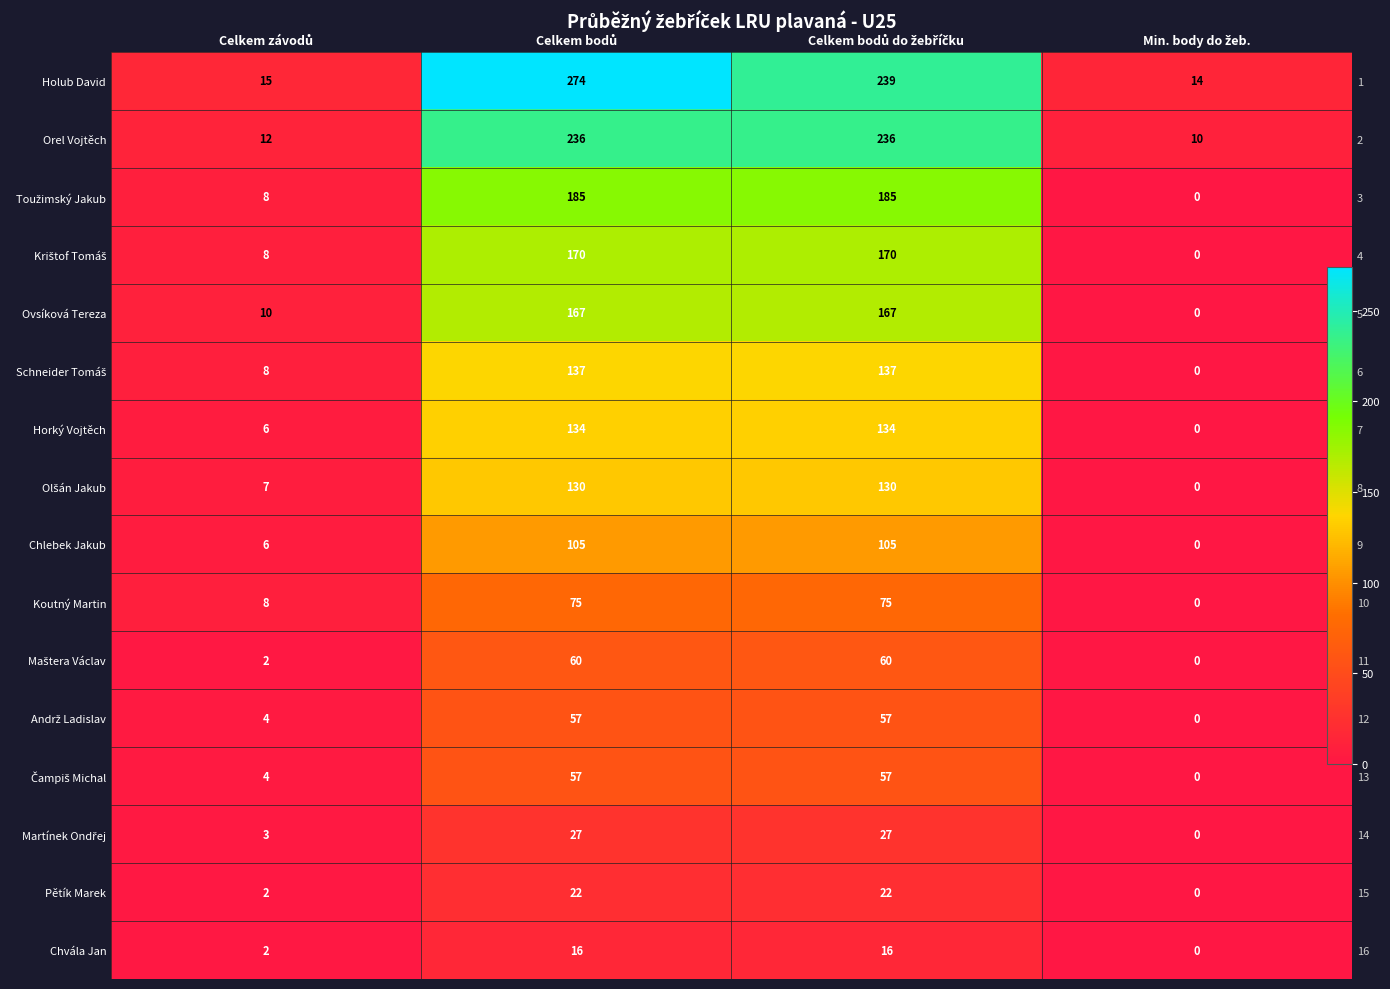

True or false: Martínek Ondřej has a value of 5 at Celkem závodů.

False